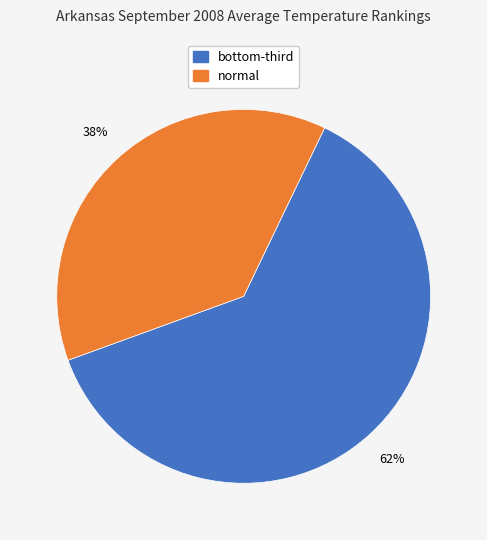

Does any single category account for the majority?

Yes